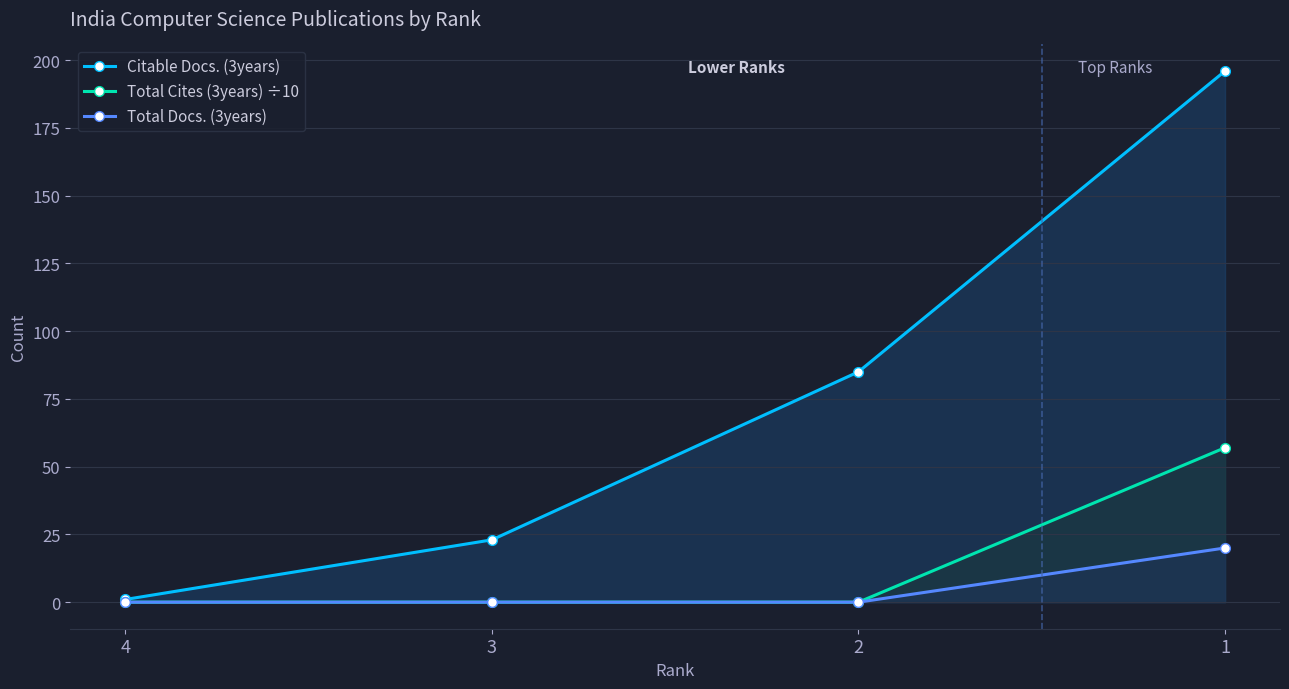

List the series in order of their peak value, highest first.

Citable Docs. (3years), Total Cites (3years) ÷10, Total Docs. (3years)